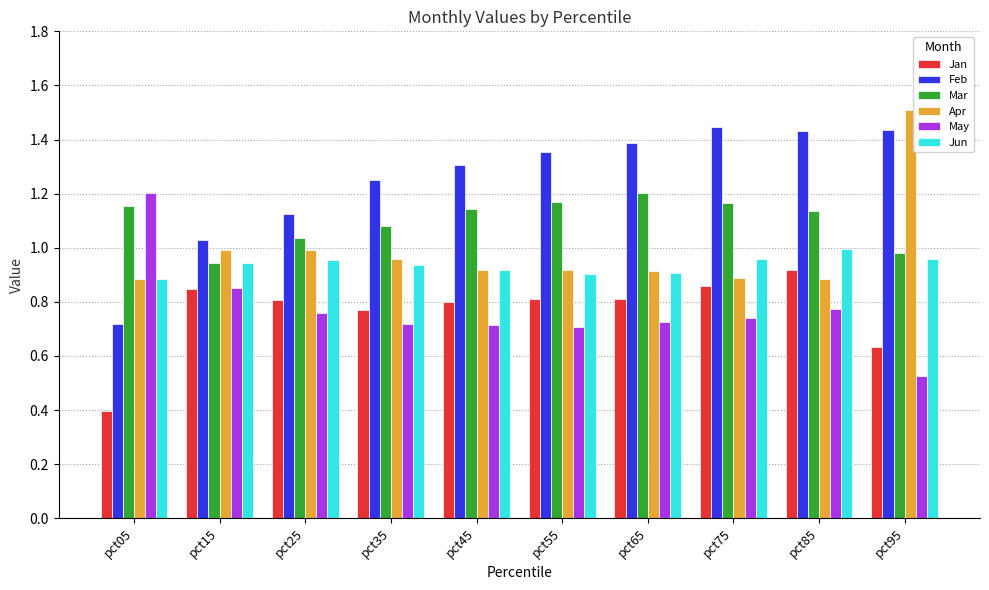

The value of Jun at pct35 is 1.6. True or false?

False